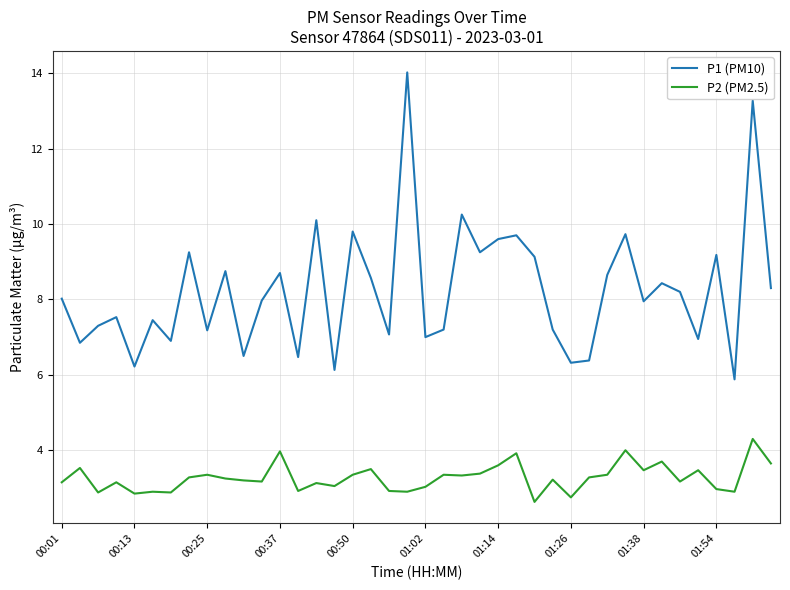

What is the difference between the second highest and second lowest values in the P1 (PM10) series?

7.1